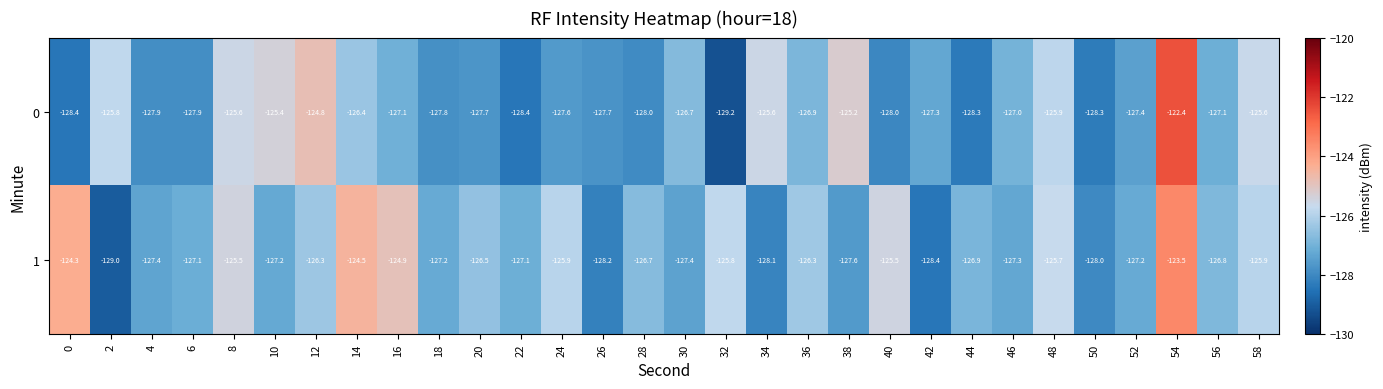

How many series are shown in this chart?

2